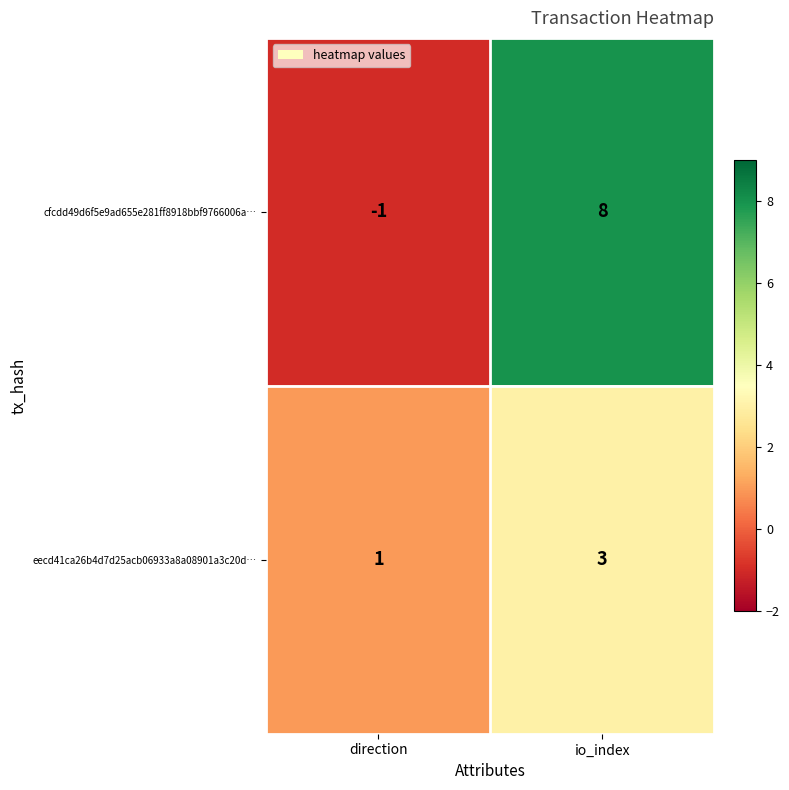

Rank the series by their average value, from lowest to highest.

eecd41ca26b4d7d25acb06933a8a08901a3c20d…, cfcdd49d6f5e9ad655e281ff8918bbf9766006a…